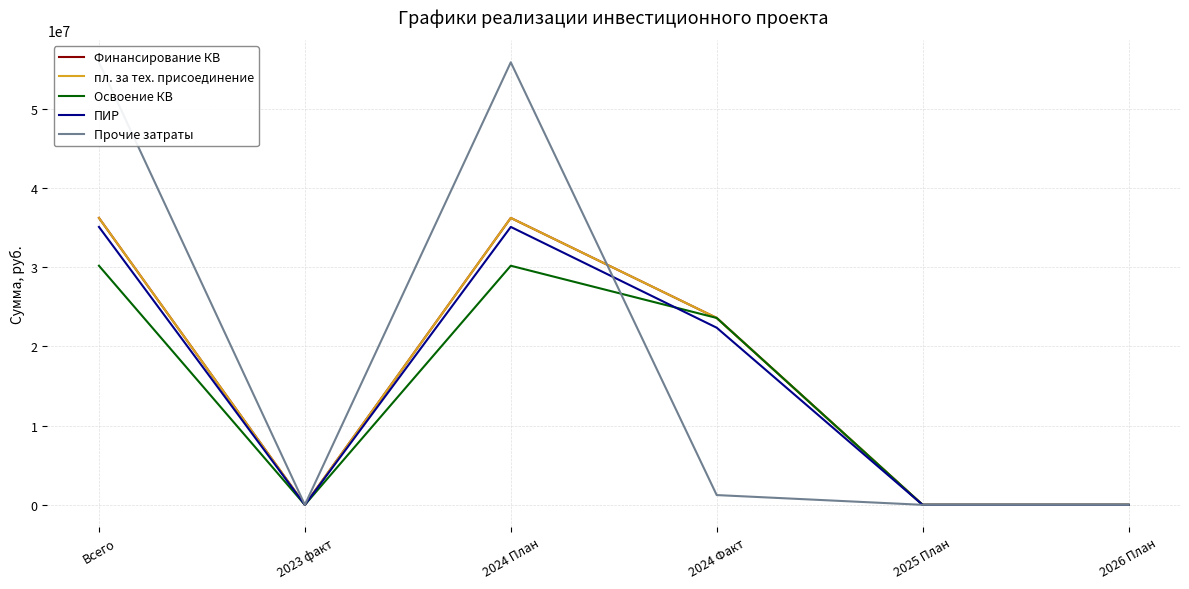

At how many categories does at least one series exceed 17663405?

3